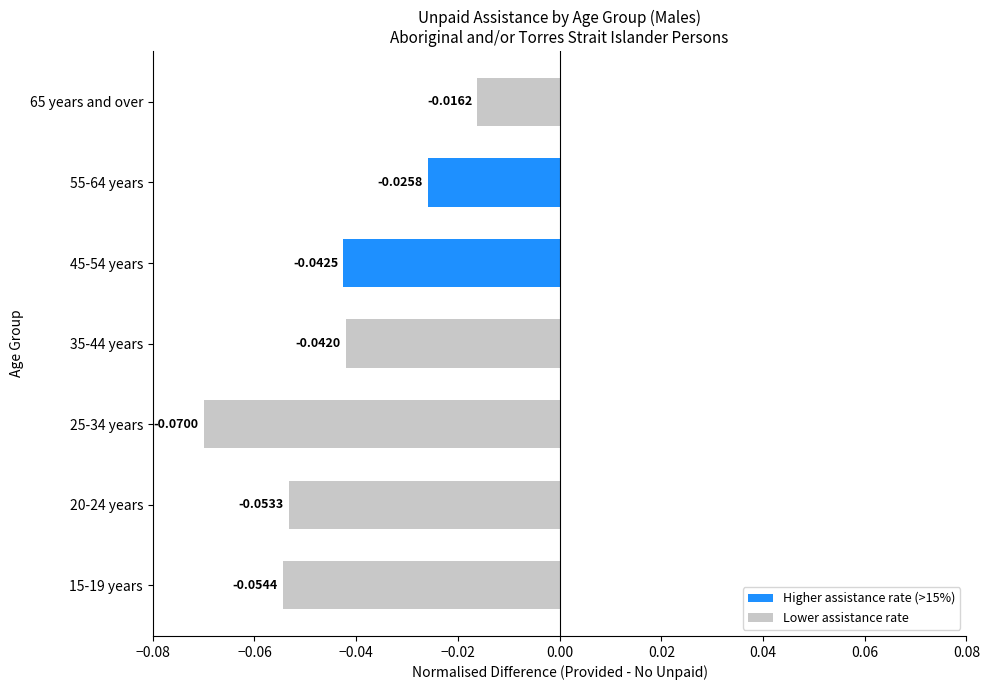

What is the sum of all values?

-0.3